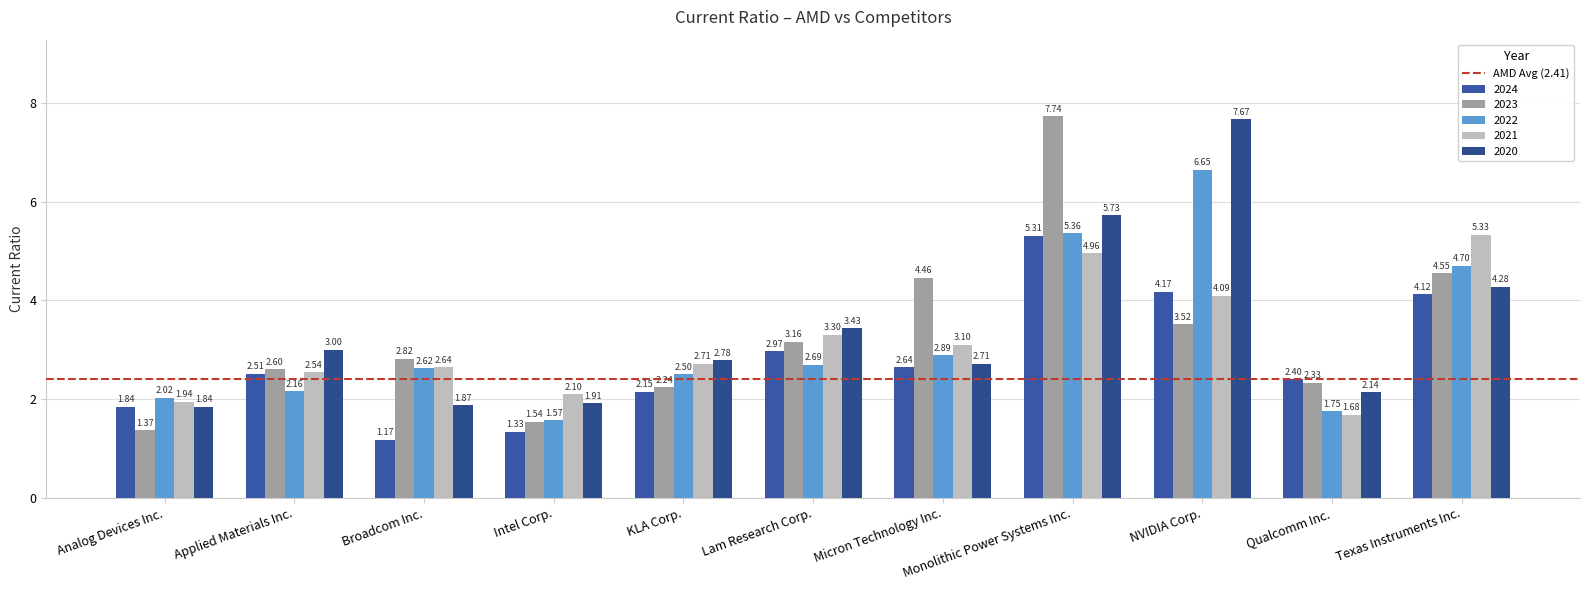

At which label is 2020 closest to 4?

Texas Instruments Inc.